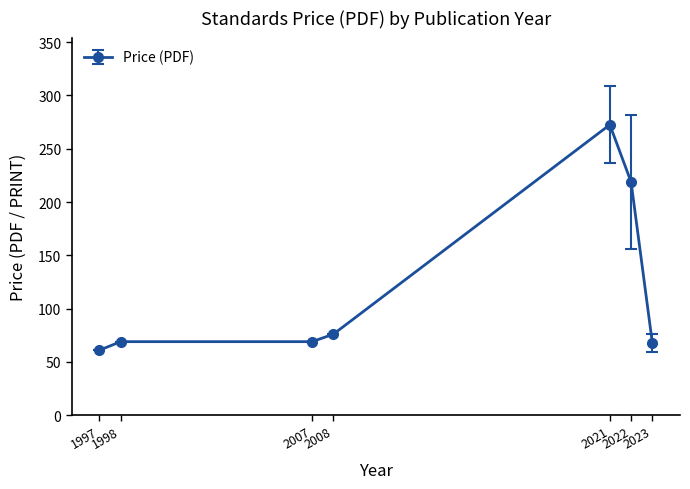

What is the maximum value shown in the chart?

272.5